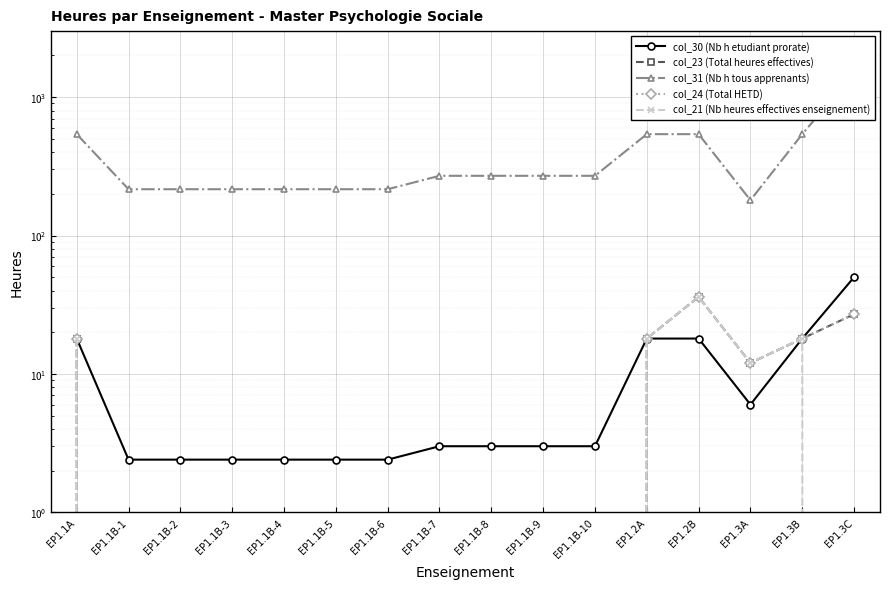

True or false: col_24 (Total HETD) has a value of -23.1 at EP1.1B-9.

False